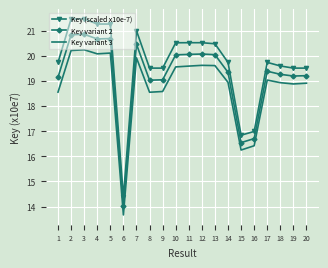

True or false: Key (scaled x10e-7) and Key variant 3 intersect in this chart.

False